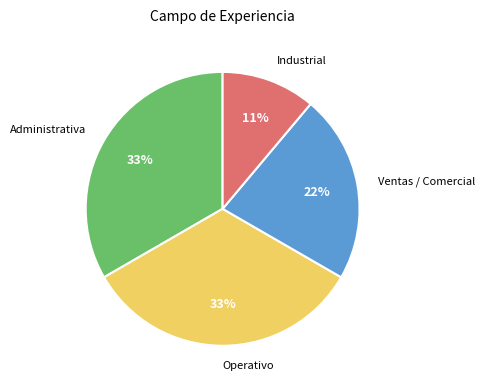

To the nearest percent, what percentage of the pie is Industrial?

11%